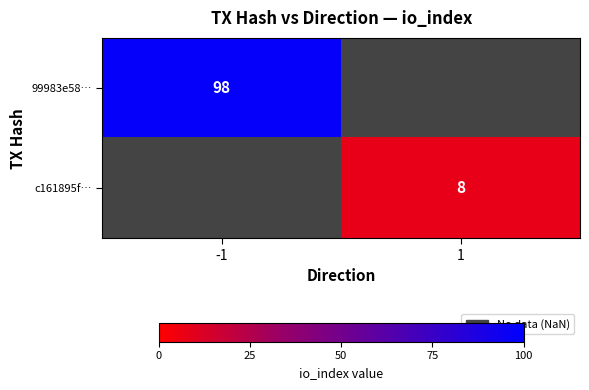

What is the minimum value shown in the chart?

8.0